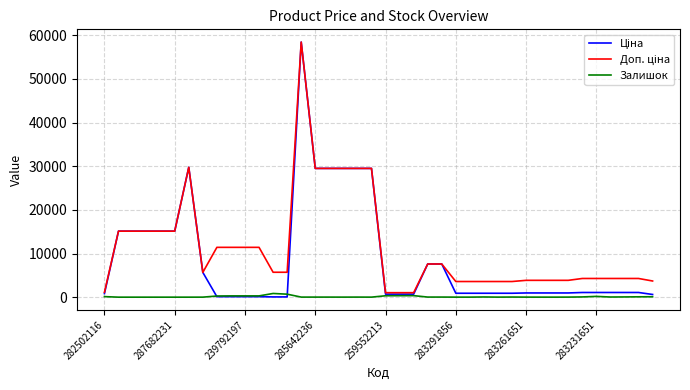

What is the maximum value shown in the chart?

58426.5